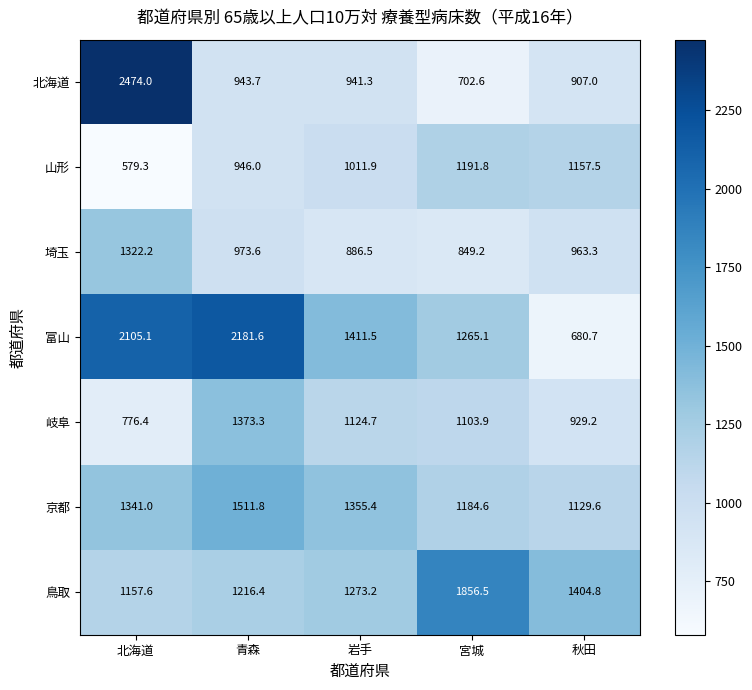

At which category is the sum across all series the highest?

北海道